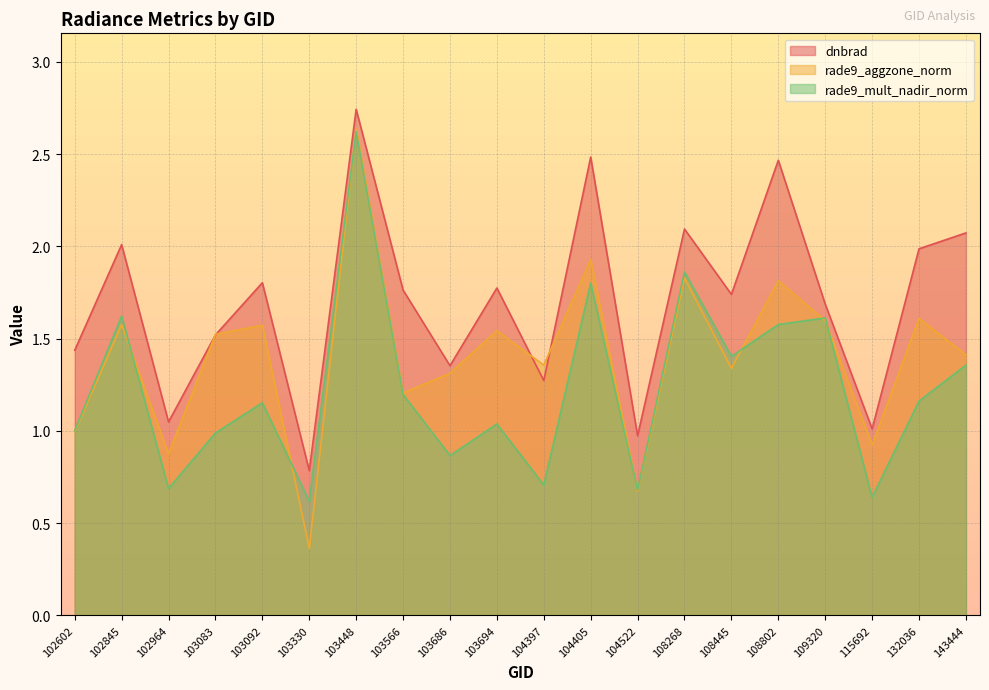

In rade9_mult_nadir_norm, how many points are lower than both neighbors (excluding endpoints)?

7